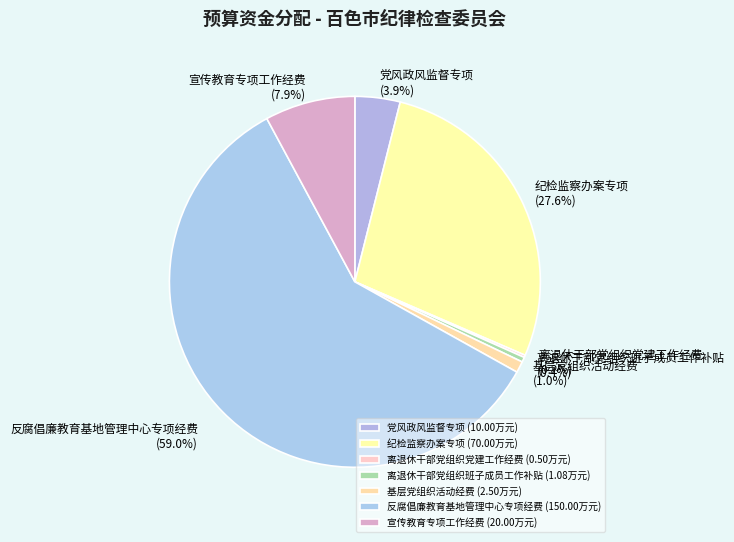

What portion of the pie excludes 离退休干部党组织班子成员工作补贴?

99.6%